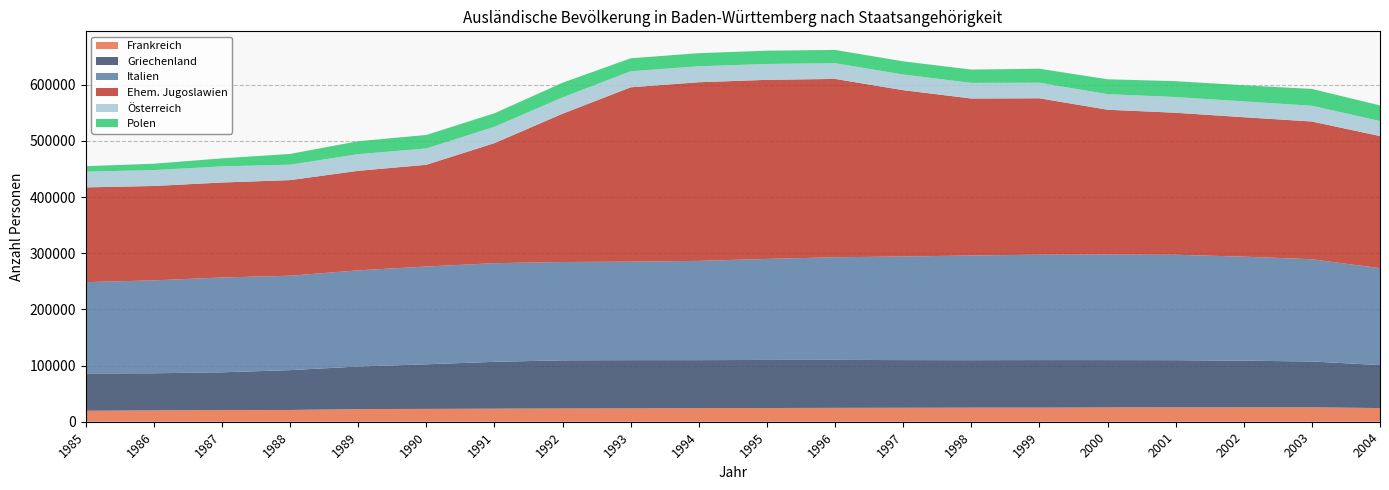

Reading left to right, transcribe all the data shown in this chart.

Frankreich: 1985=19526	1986=20207	1987=20948	1988=20926	1989=22527	1990=22841	1991=23245	1992=23635	1993=23804	1994=24321	1995=24406	1996=24716	1997=24873	1998=25117	1999=25137	2000=25489	2001=25691	2002=25765	2003=25755	2004=24310
Griechenland: 1985=66493	1986=66065	1987=67023	1988=70955	1989=75773	1990=79432	1991=83422	1992=85722	1993=85852	1994=85345	1995=85634	1996=85456	1997=84851	1998=84500	1999=84630	2000=84239	2001=83928	2002=82935	2003=81529	2004=76560
Italien: 1985=162513	1986=165458	1987=168856	1988=168123	1989=171275	1990=174120	1991=175677	1992=175070	1993=175356	1994=176742	1995=179858	1996=182692	1997=184509	1998=186383	1999=187759	2000=188022	2001=187689	2002=185253	2003=182081	2004=172557
Ehem. Jugoslawien: 1985=168740	1986=168017	1987=169116	1988=170222	1989=177193	1990=181132	1991=213725	1992=264031	1993=310462	1994=318075	1995=318865	1996=317525	1997=296142	1998=279534	1999=278404	2000=257791	2001=252835	2002=248251	2003=245176	2004=235229
Österreich: 1985=27975	1986=28334	1987=28758	1988=27466	1989=29635	1990=29107	1991=29131	1992=29029	1993=28581	1994=28416	1995=28249	1996=28023	1997=27885	1998=27775	1999=27669	2000=27736	2001=27989	2002=28143	2003=28057	2004=26822
Polen: 1985=9805	1986=11324	1987=14269	1988=19169	1989=23074	1990=23992	1991=24062	1992=26146	1993=23076	1994=23367	1995=23680	1996=23613	1997=23466	1998=23739	1999=24950	2000=26511	2001=28269	2002=28780	2003=29986	2004=27775